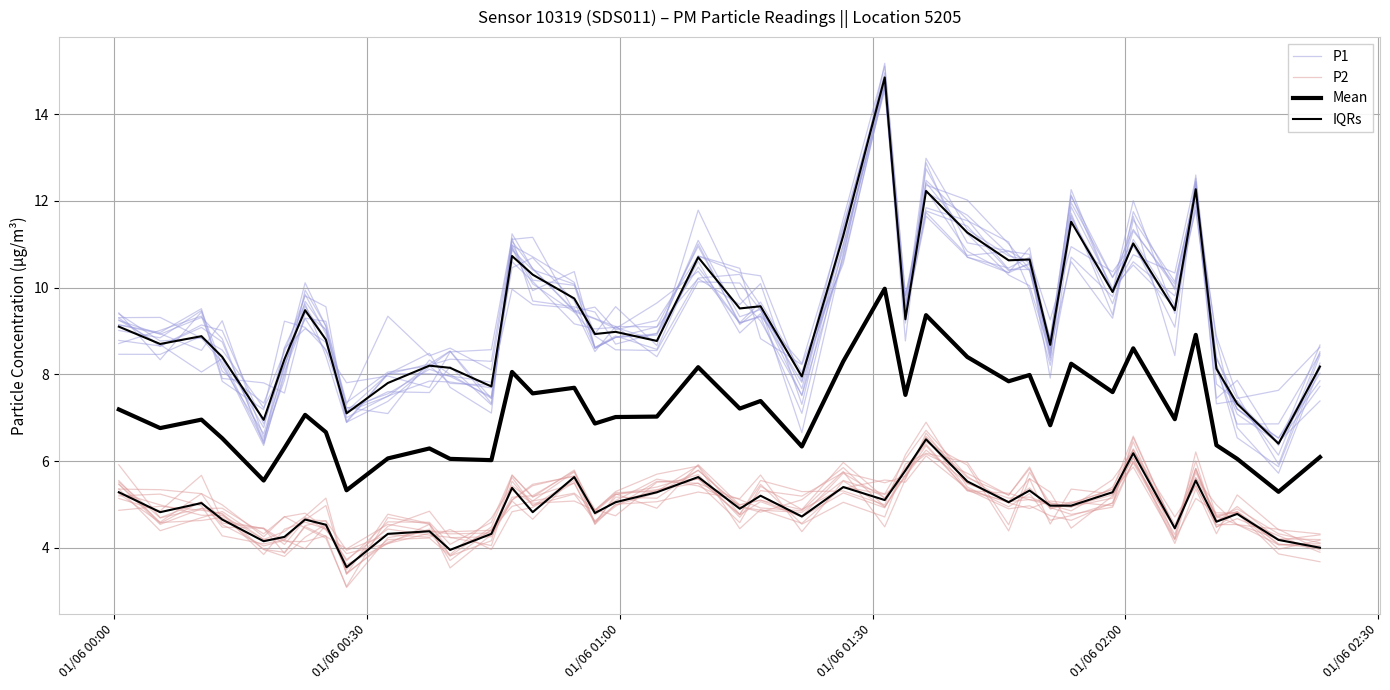

What are all the series names shown in the legend?

P1, P2, Mean, IQRs